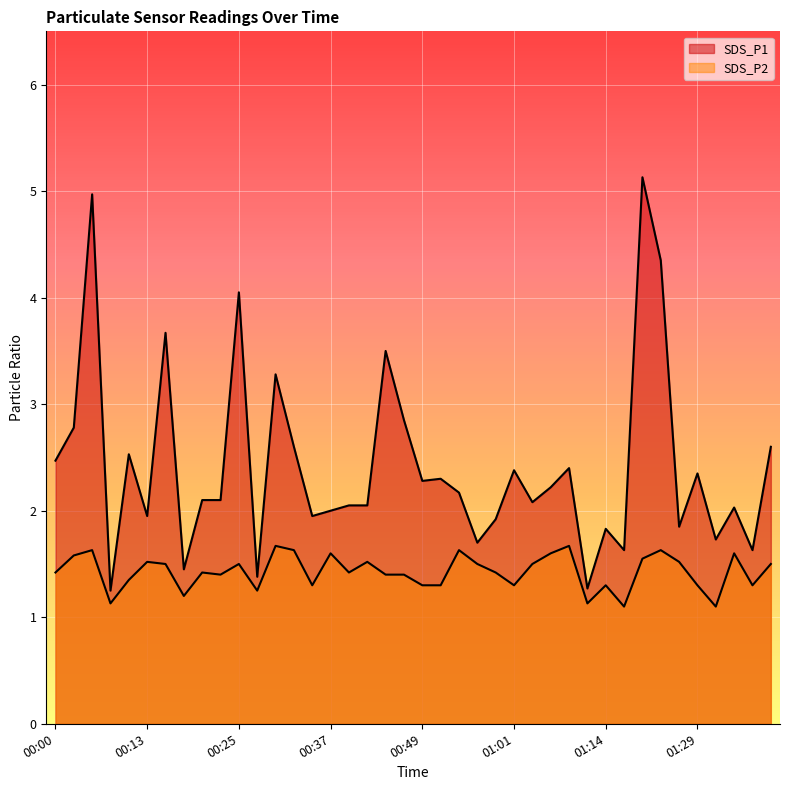

At how many categories does at least one series exceed 3?

7